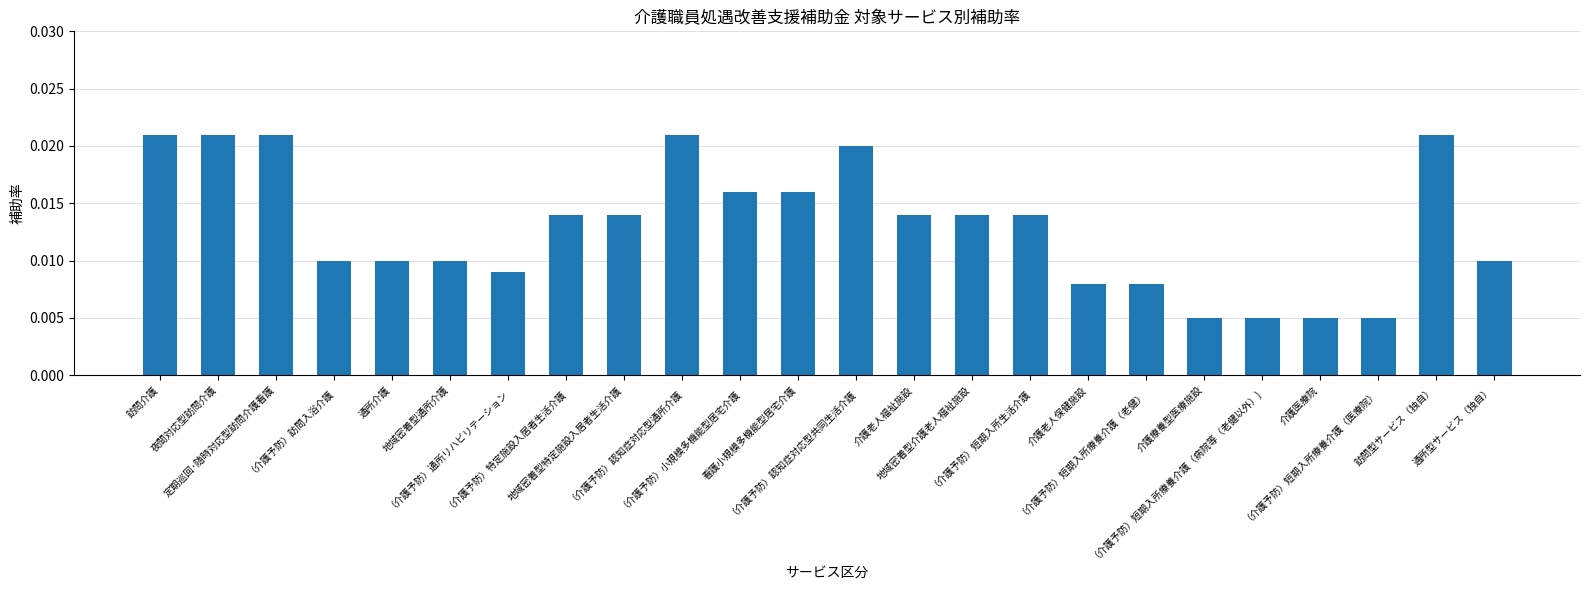

How many distinct data groups are displayed?

1